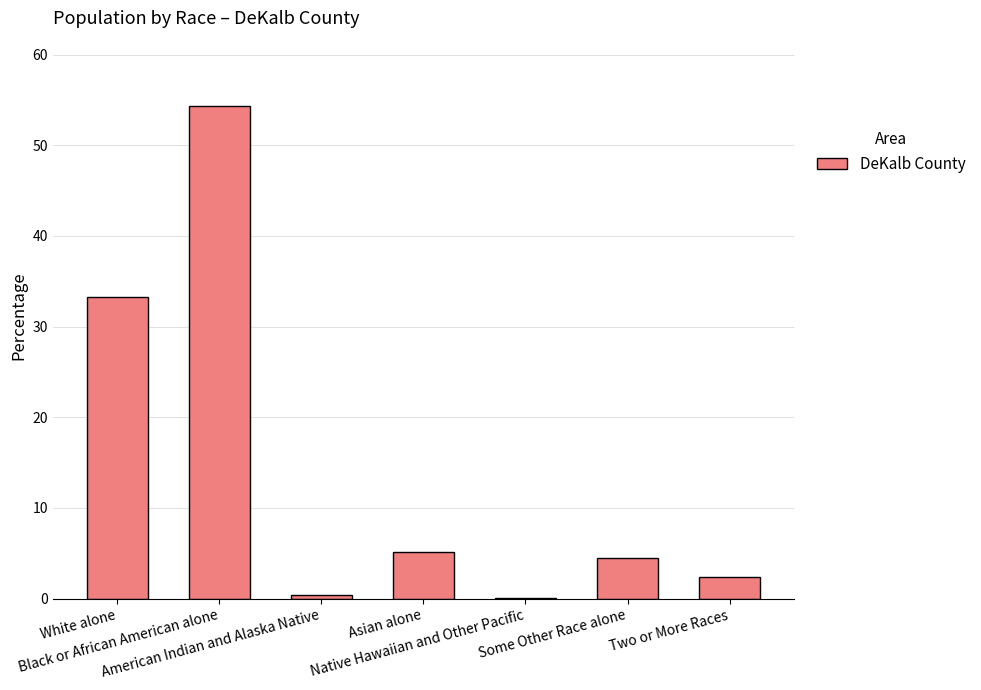

Count the number of data series in this chart.

1